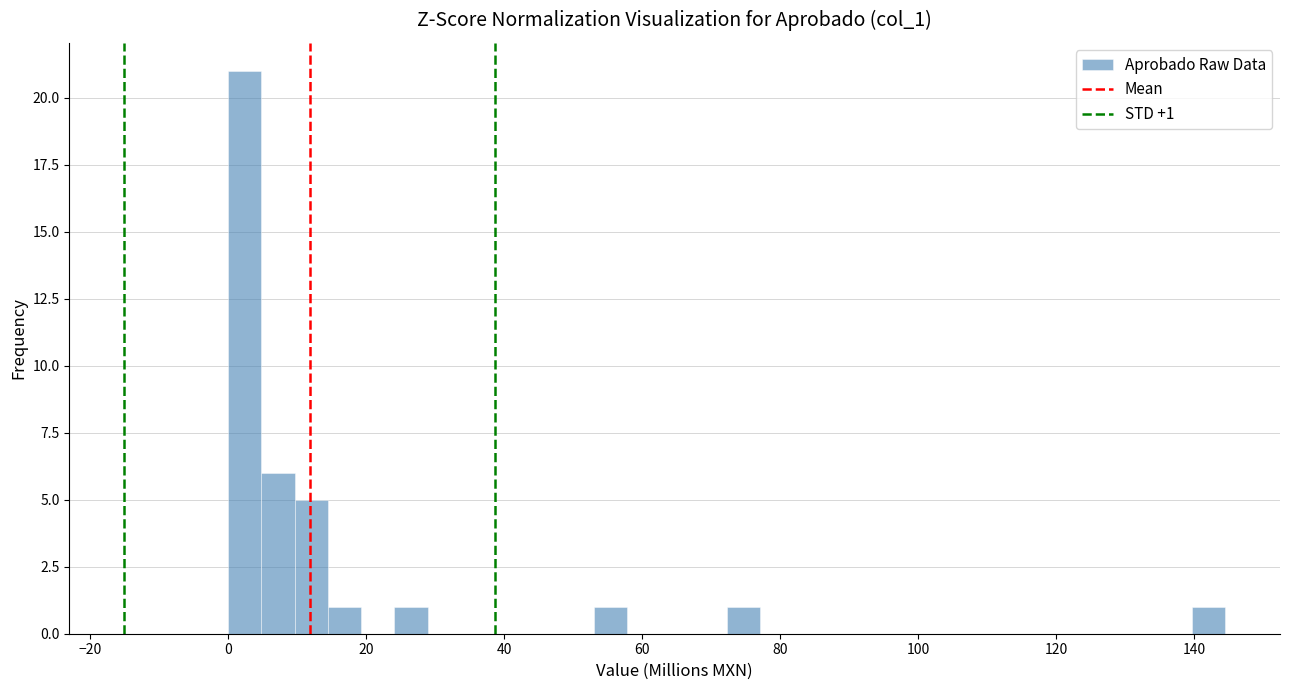

Read against the x-axis, roughly where is the centre of the tallest bar?

2